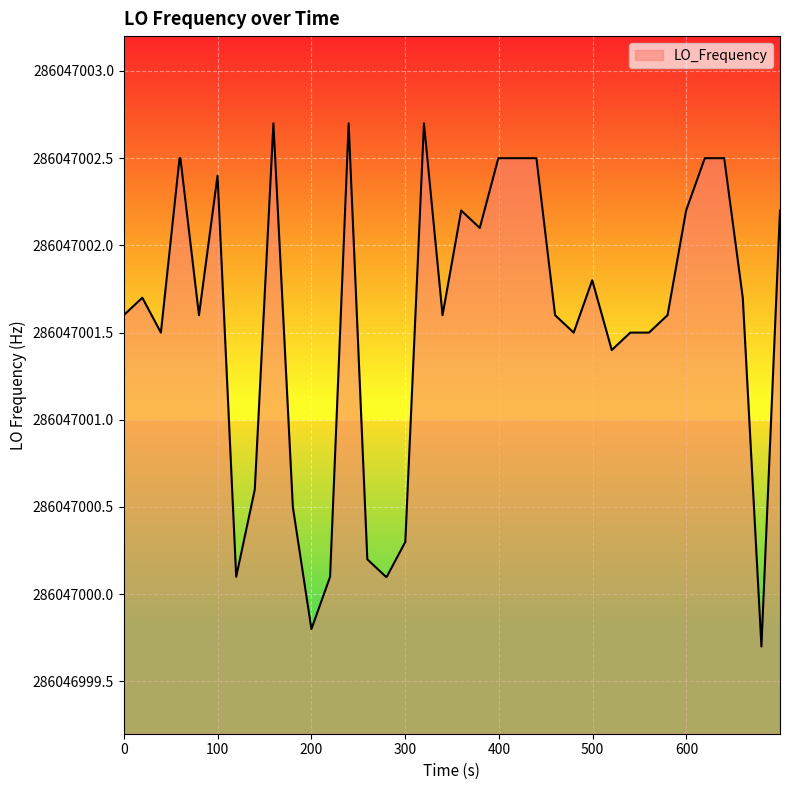

How many points are lower than both their immediate neighbors (excluding endpoints)?

9